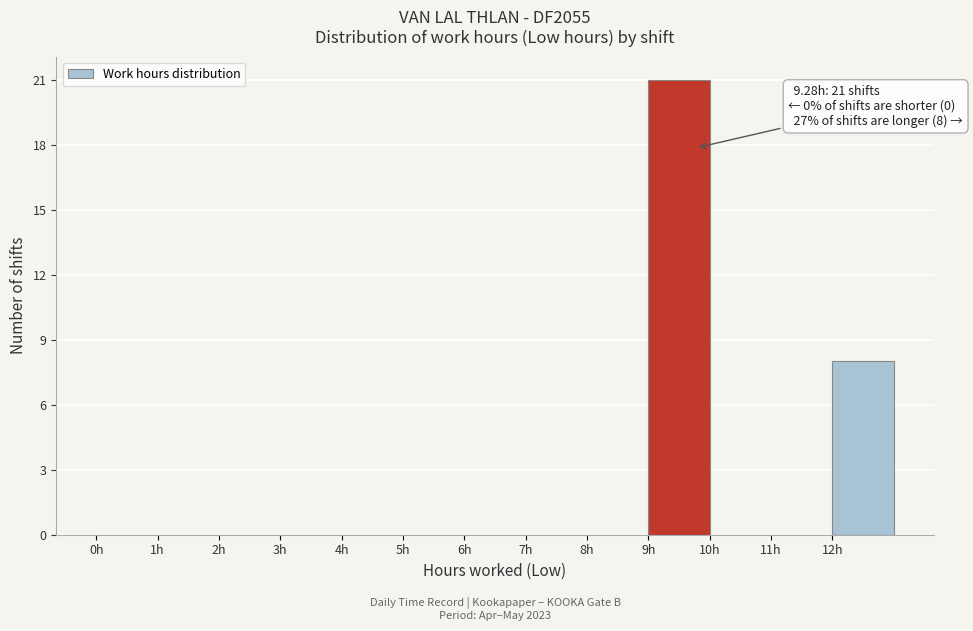

Which range on the x-axis has the tallest bar?

9 to 10